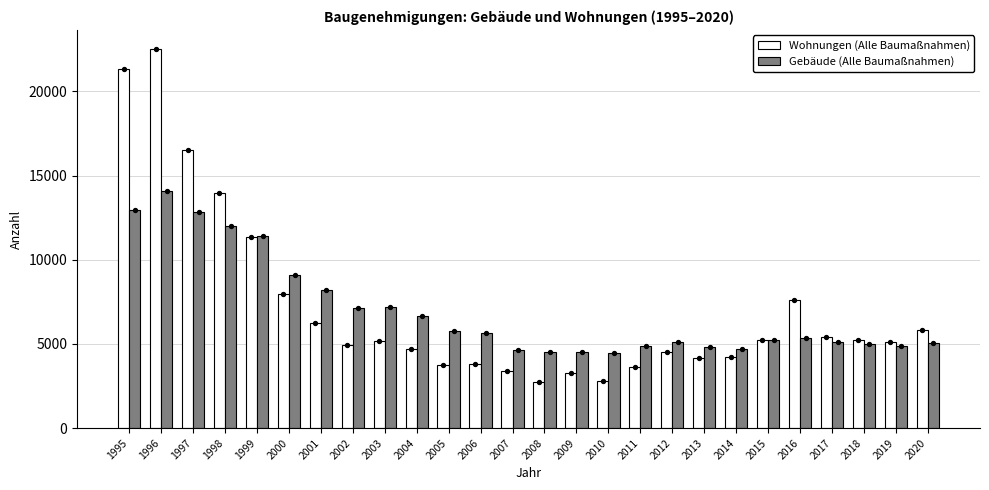

Which series reaches the maximum Y coordinate?

Wohnungen (Alle Baumaßnahmen)